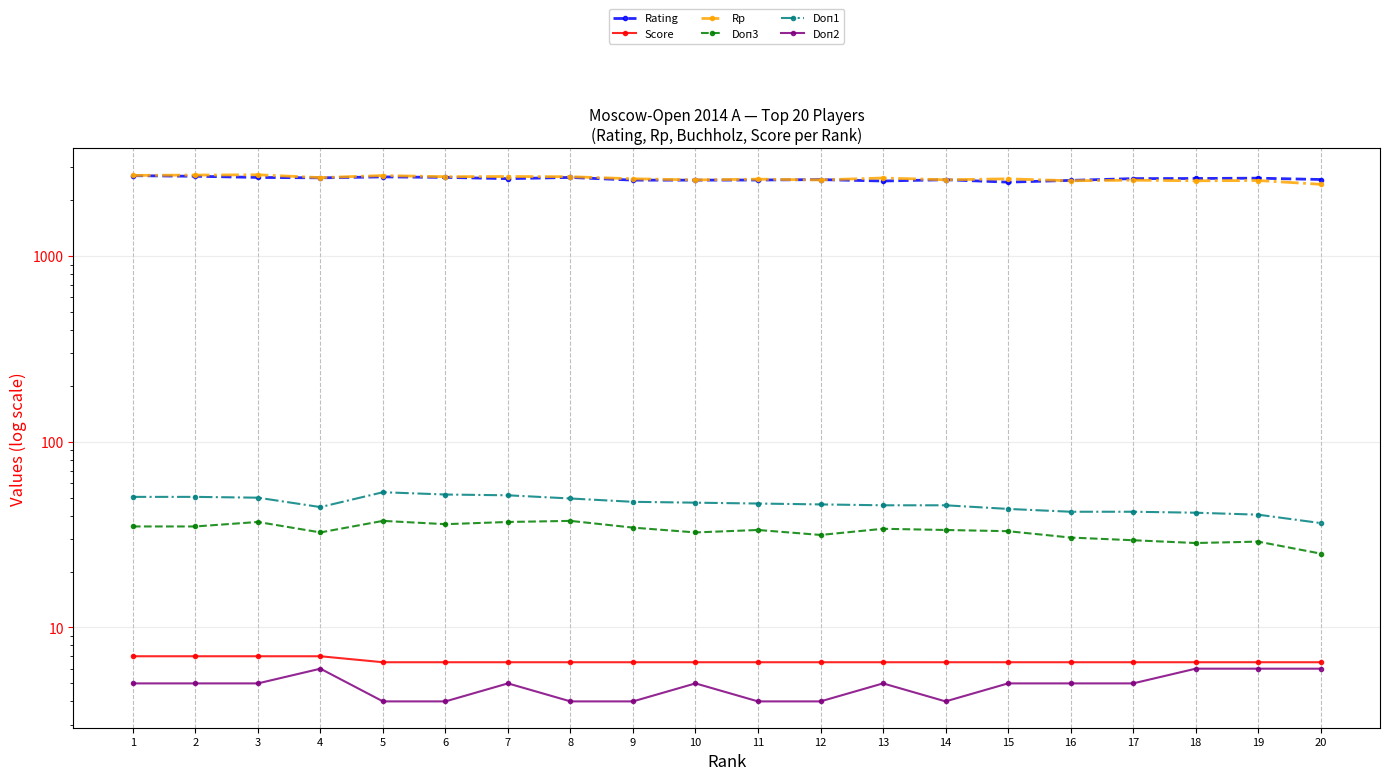

True or false: Rating has a value of 2638.0 at 4.

True